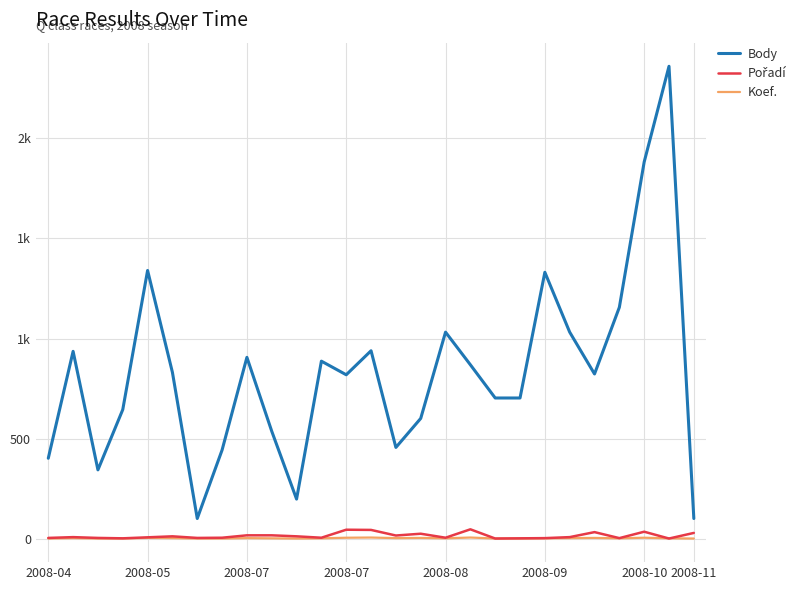

Does the chart display data point markers on the line(s)?

No